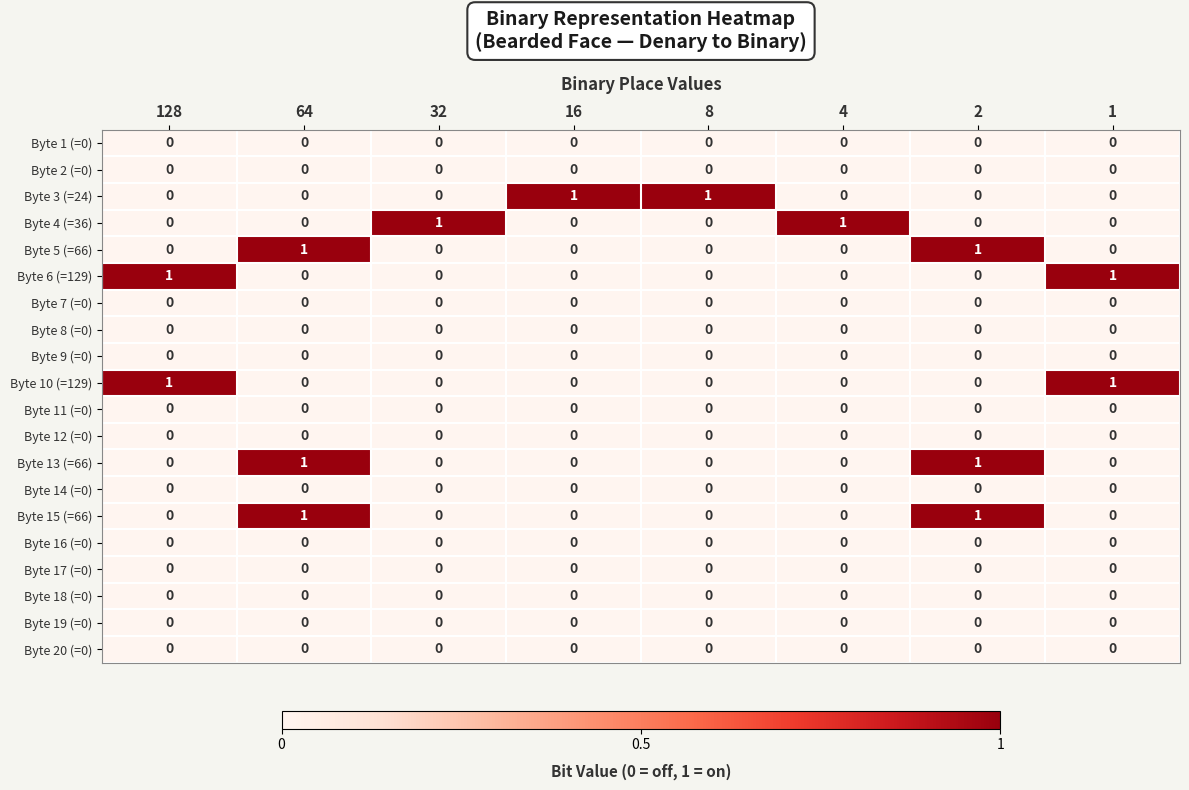

The Byte 19 (=0) series shows 0 at 1. True or false?

True